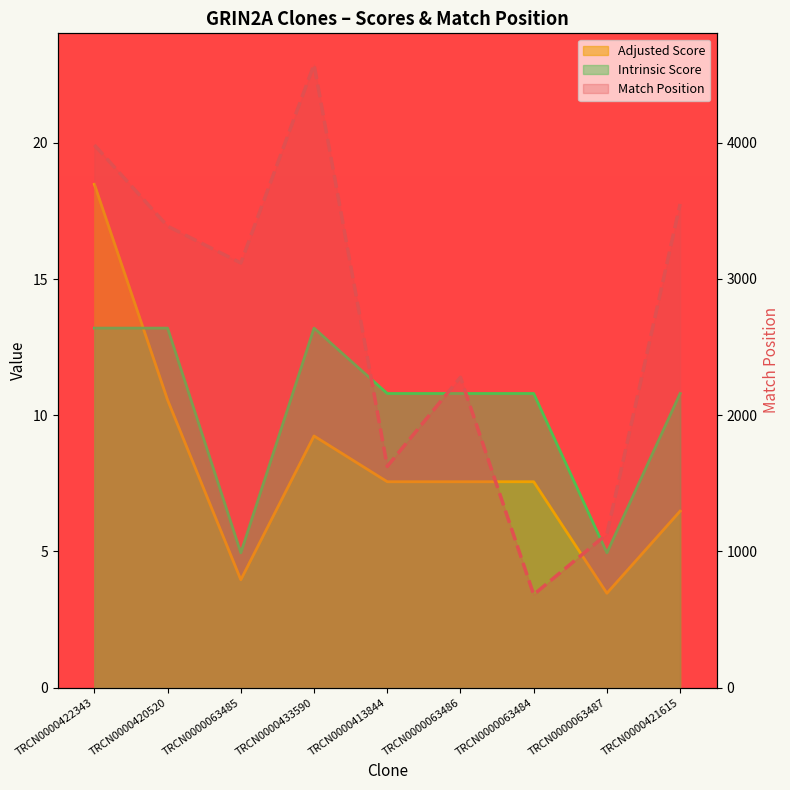

Where does the Intrinsic Score series first go above 10?

TRCN0000422343